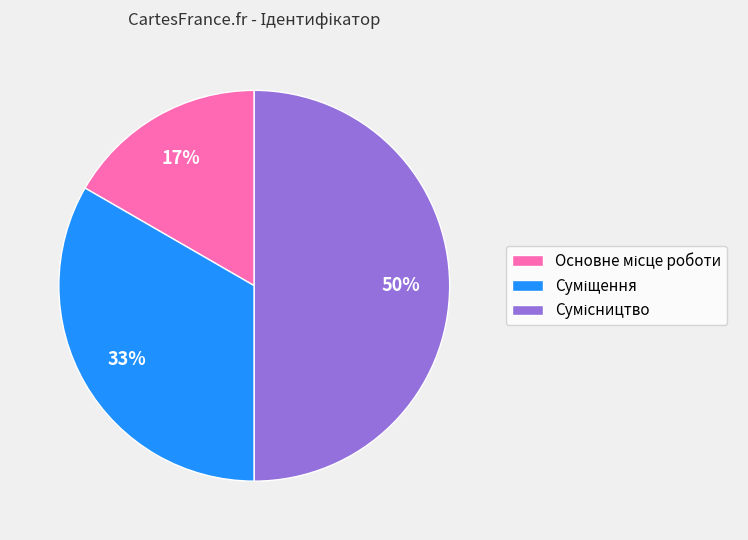

How many slices are in this pie chart?

3